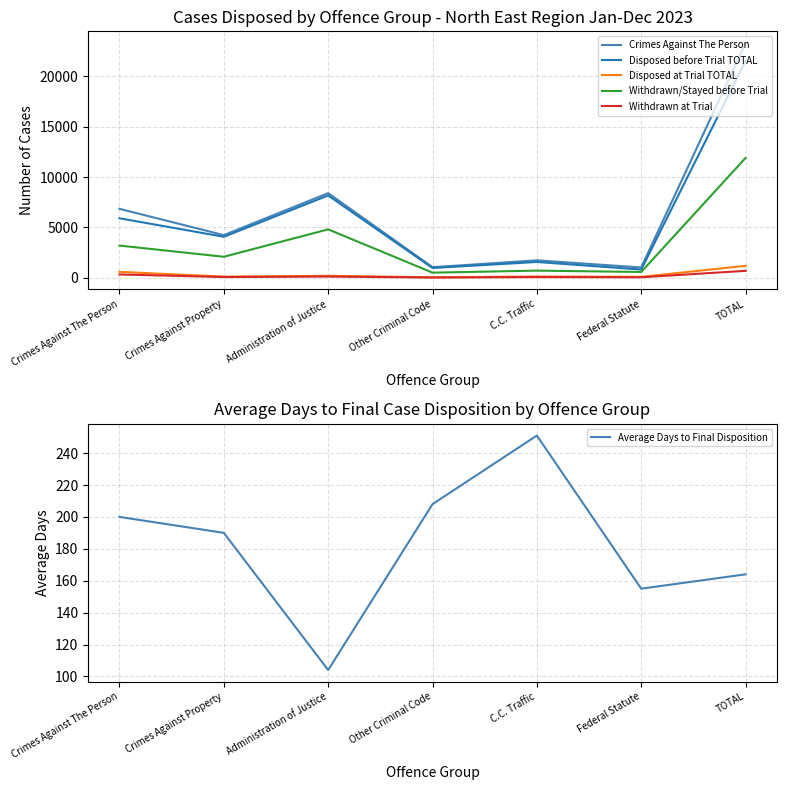

At which label does Disposed before Trial TOTAL first exceed 4074?

Crimes Against The Person